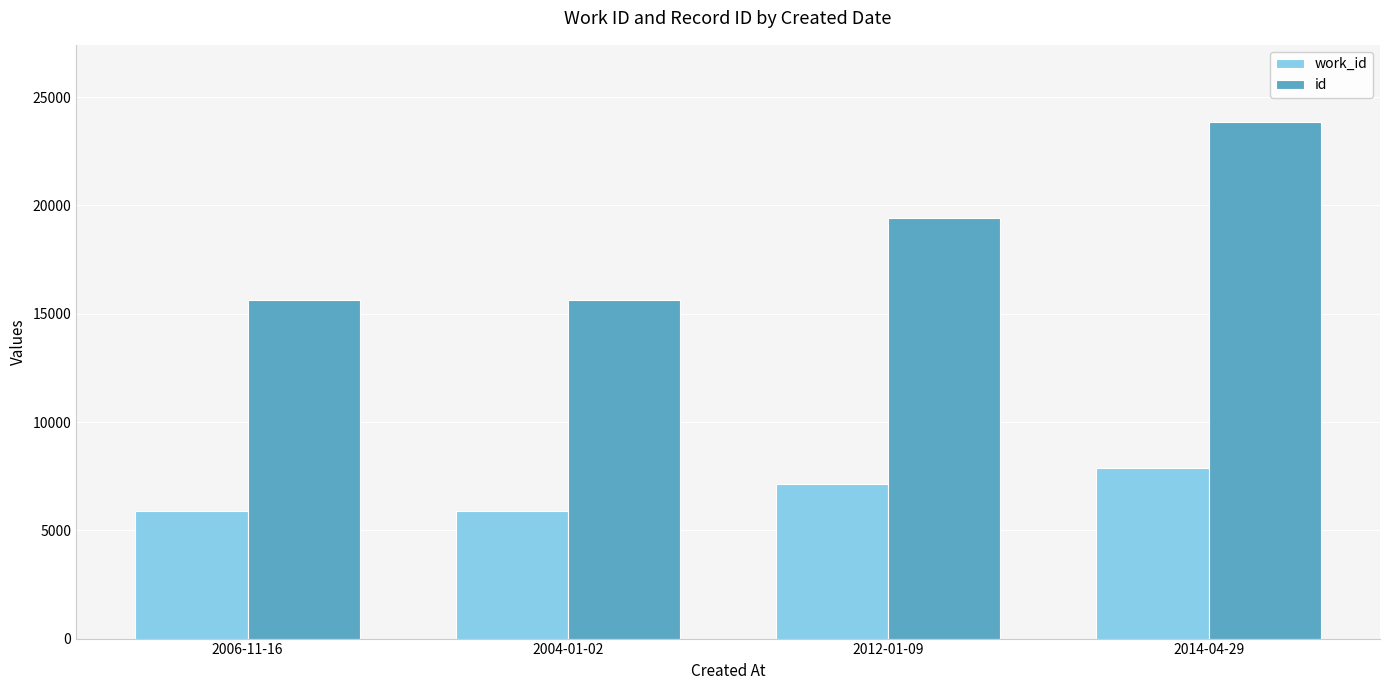

Are the bars grouped side by side (vs. stacked)?

Yes